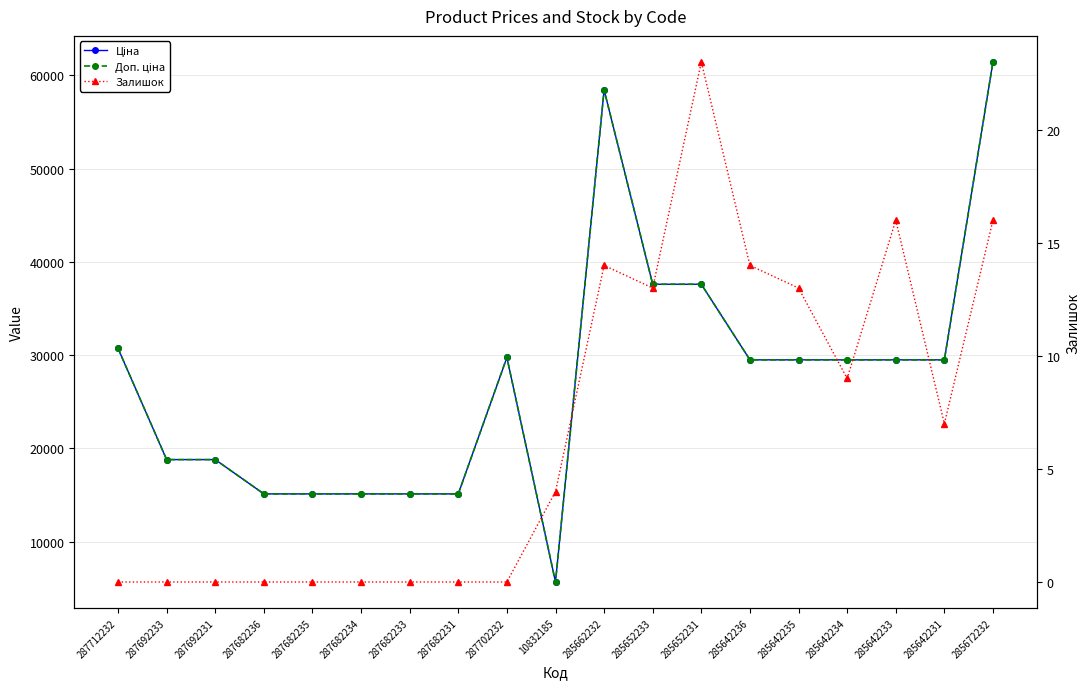

Which has a higher value, 287682235 or 287712232?

287712232